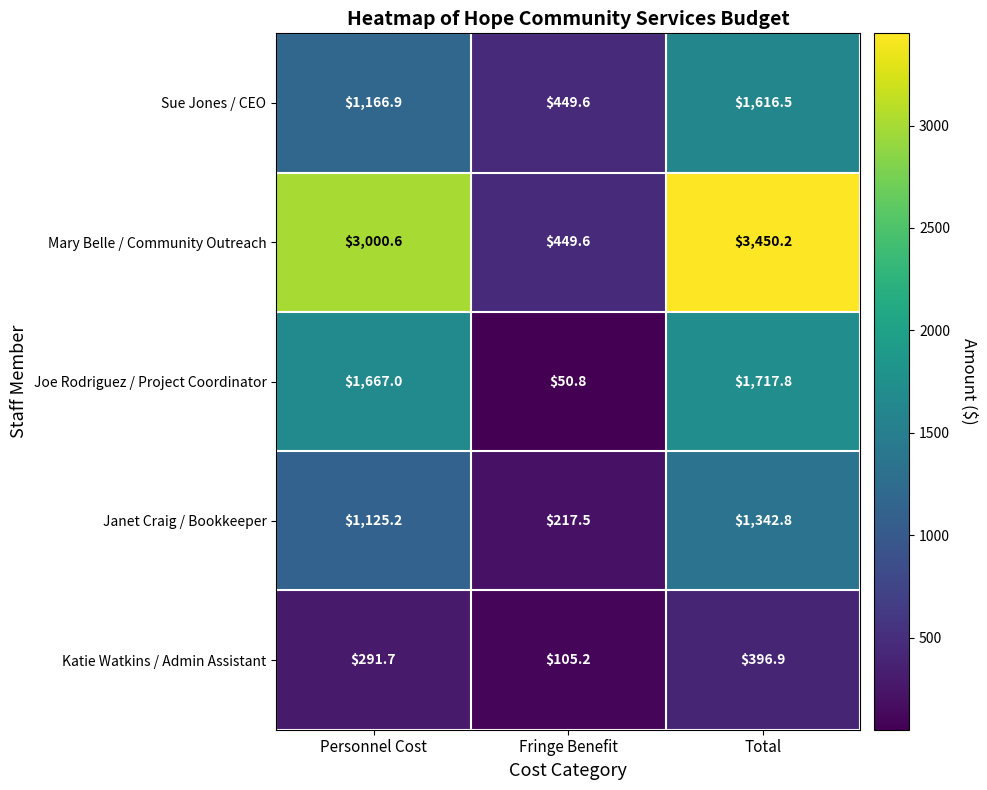

What is the difference between the maximum and minimum values in the Mary Belle / Community Outreach series?

3000.6